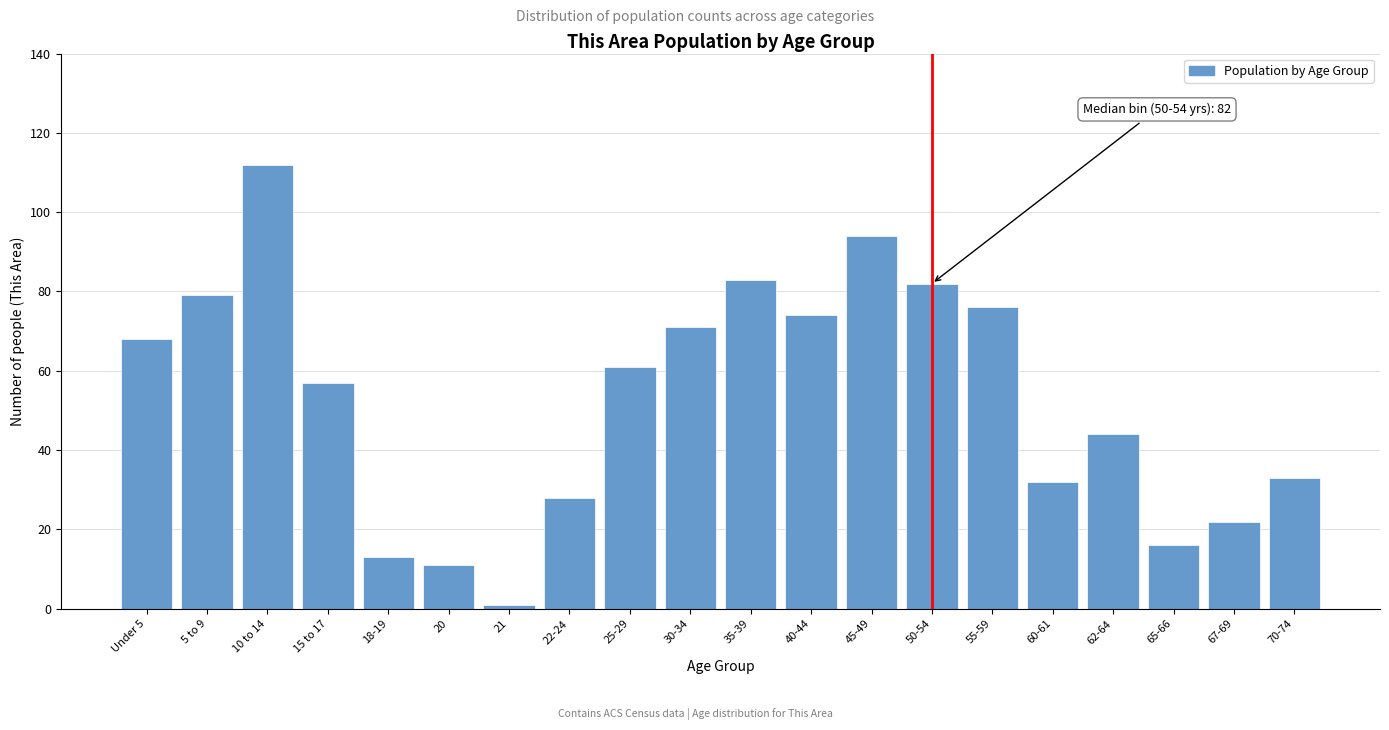

Reading left to right, extract all data points from this chart.

Under 5=68	5 to 9=79	10 to 14=112	15 to 17=57	18-19=13	20=11	21=1	22-24=28	25-29=61	30-34=71	35-39=83	40-44=74	45-49=94	50-54=82	55-59=76	60-61=32	62-64=44	65-66=16	67-69=22	70-74=33